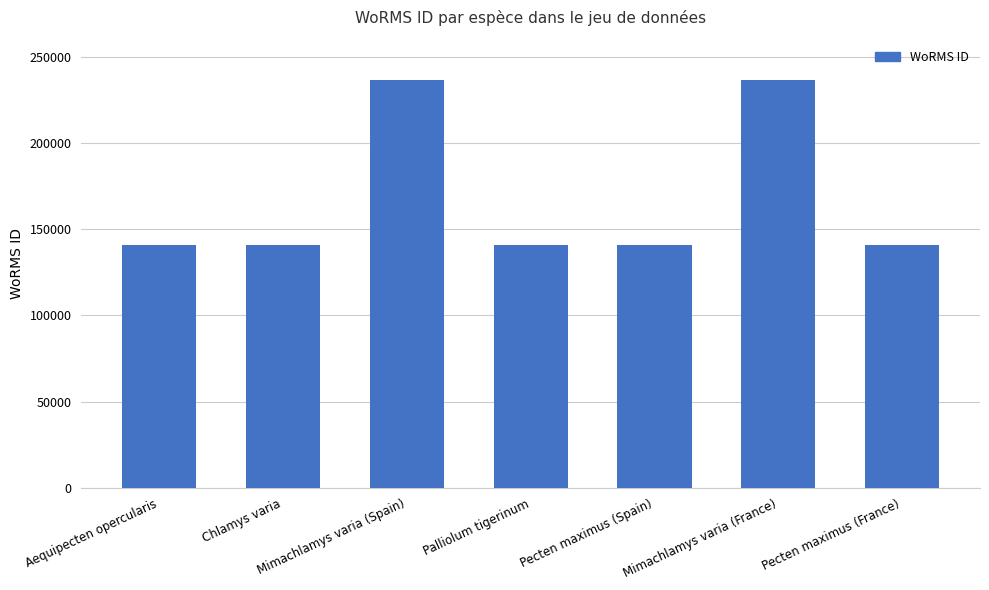

What is the label of the 7th bar from the right?

Aequipecten opercularis